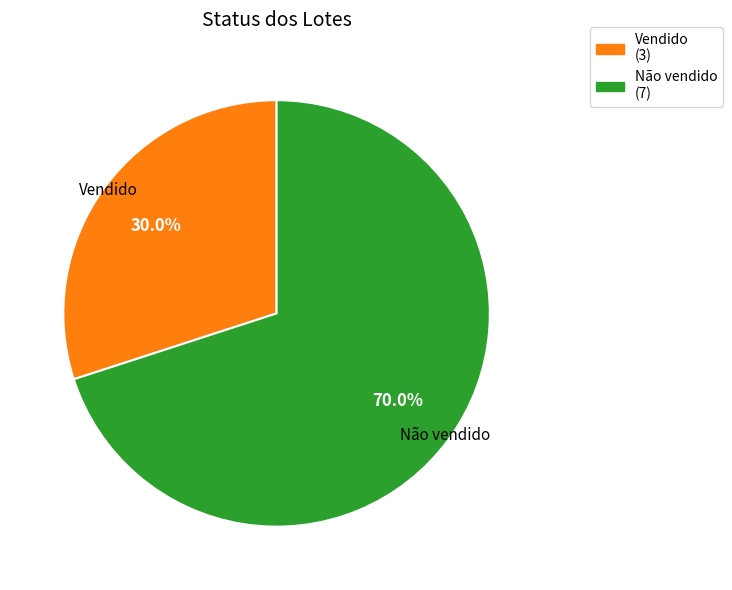

To the nearest percent, what portion does Vendido represent?

30%